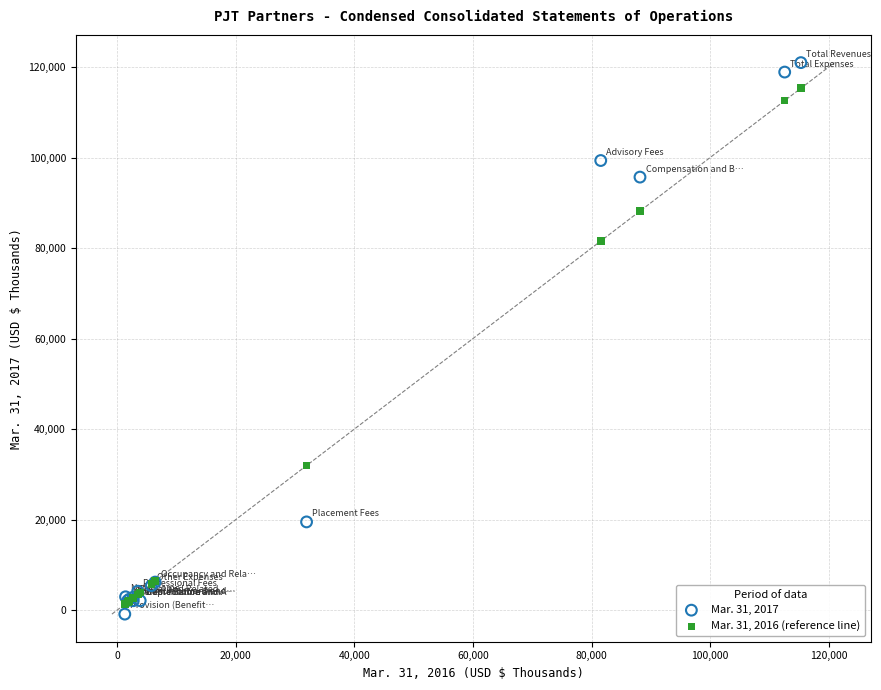

Which series has the largest Y range (max minus min)?

Mar. 31, 2017